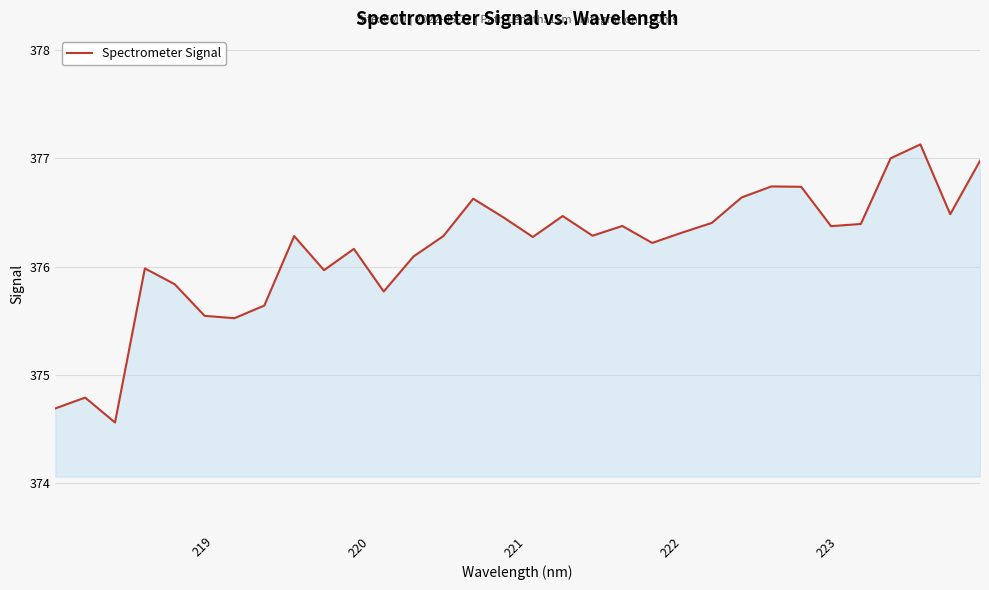

What is the smallest value displayed?

374.6